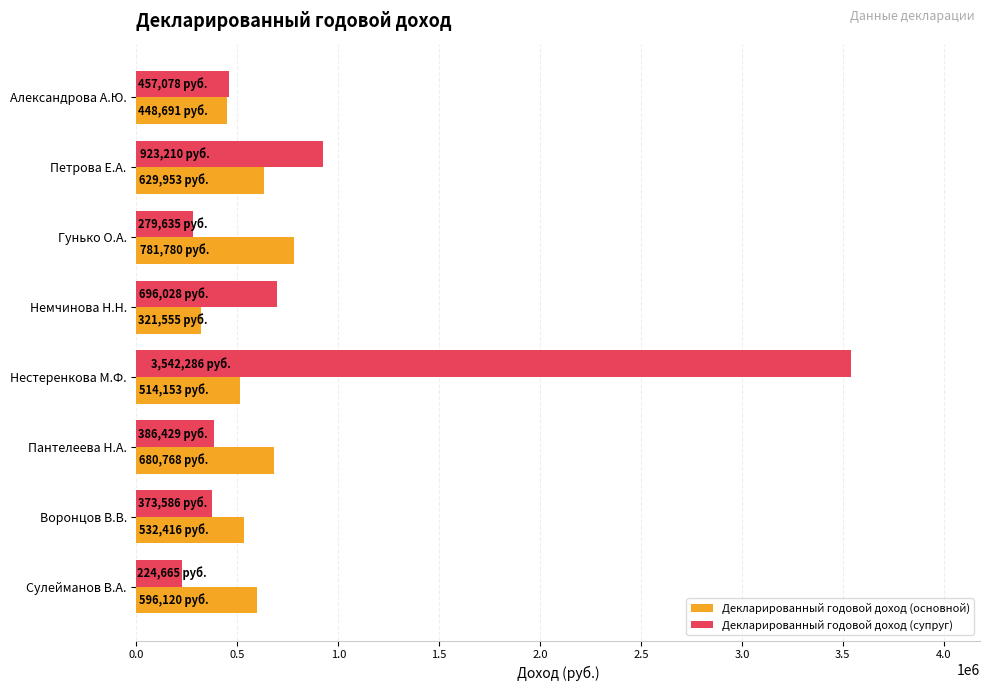

Where is Декларированный годовой доход (супруг) nearest to the value 1883475?

Петрова Е.А.